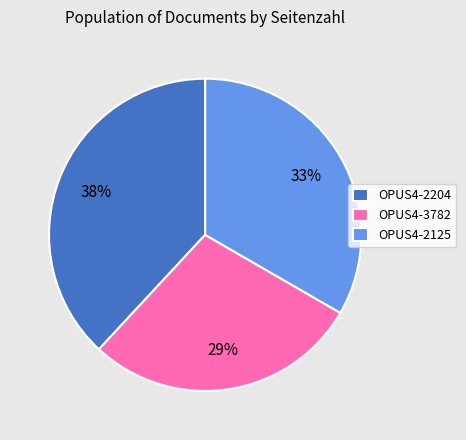

How many segments does this pie chart have?

3